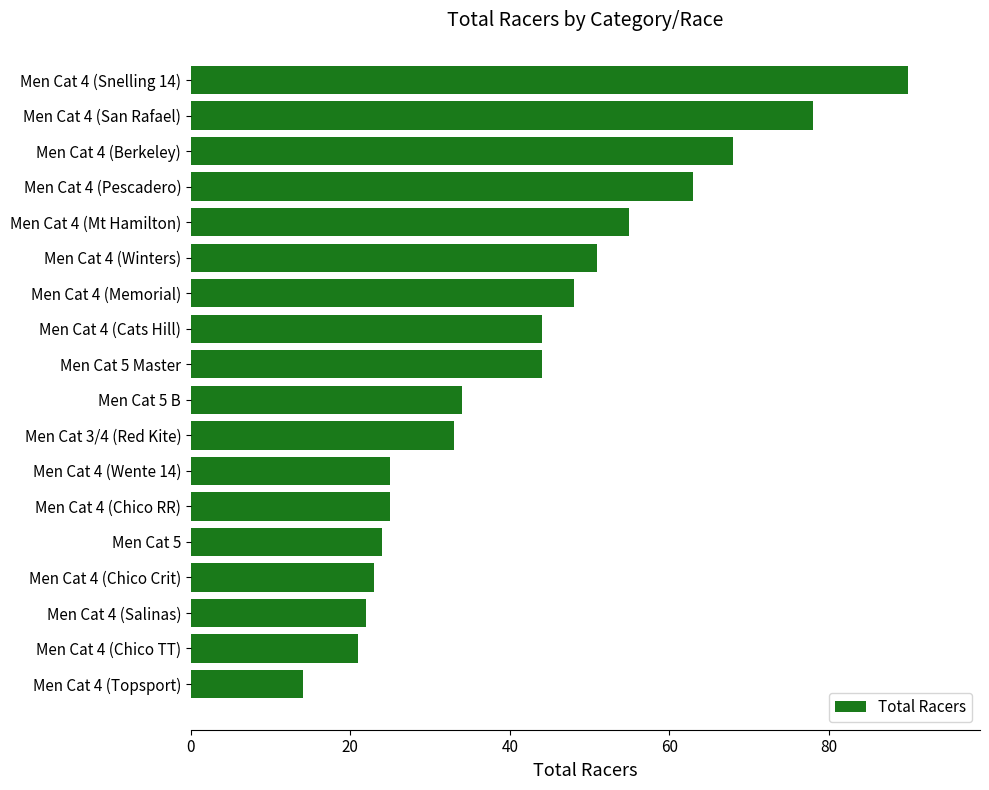

What is the value of the 18th bar from the top?

14